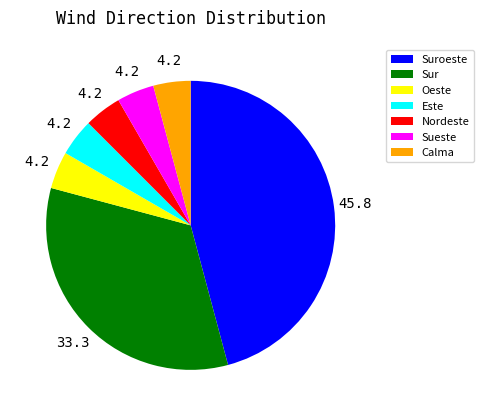

Is it true that Oeste is 4% of the pie?

True